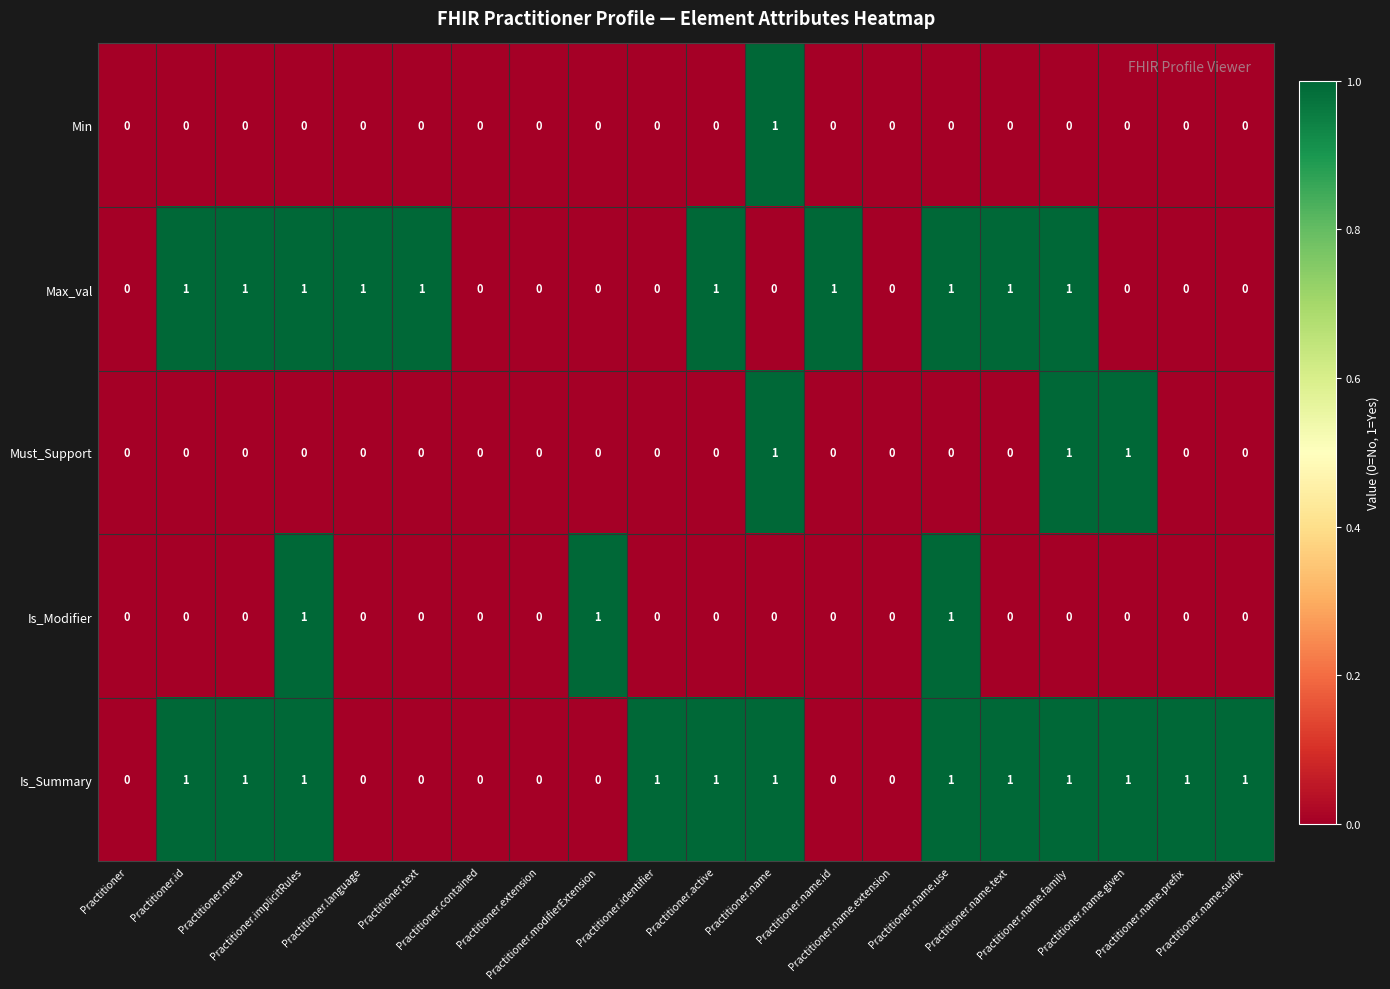

Count the Min values in the range 0 to 1.

20